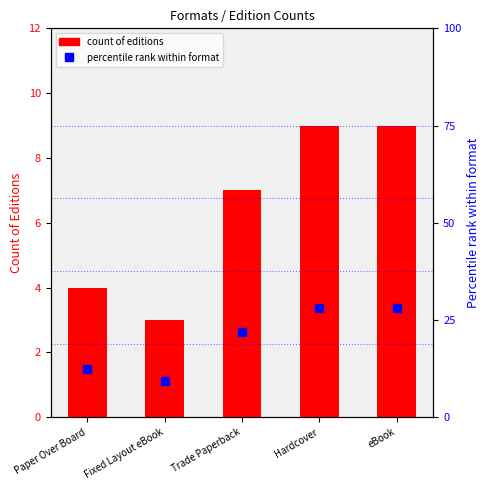

Count the number of data series in this chart.

2